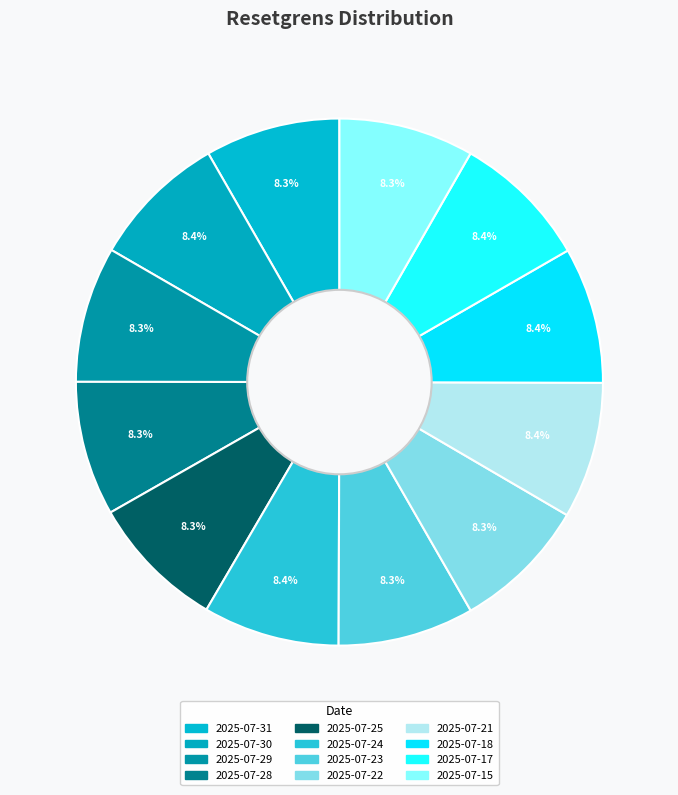

How many segments does this pie chart have?

12